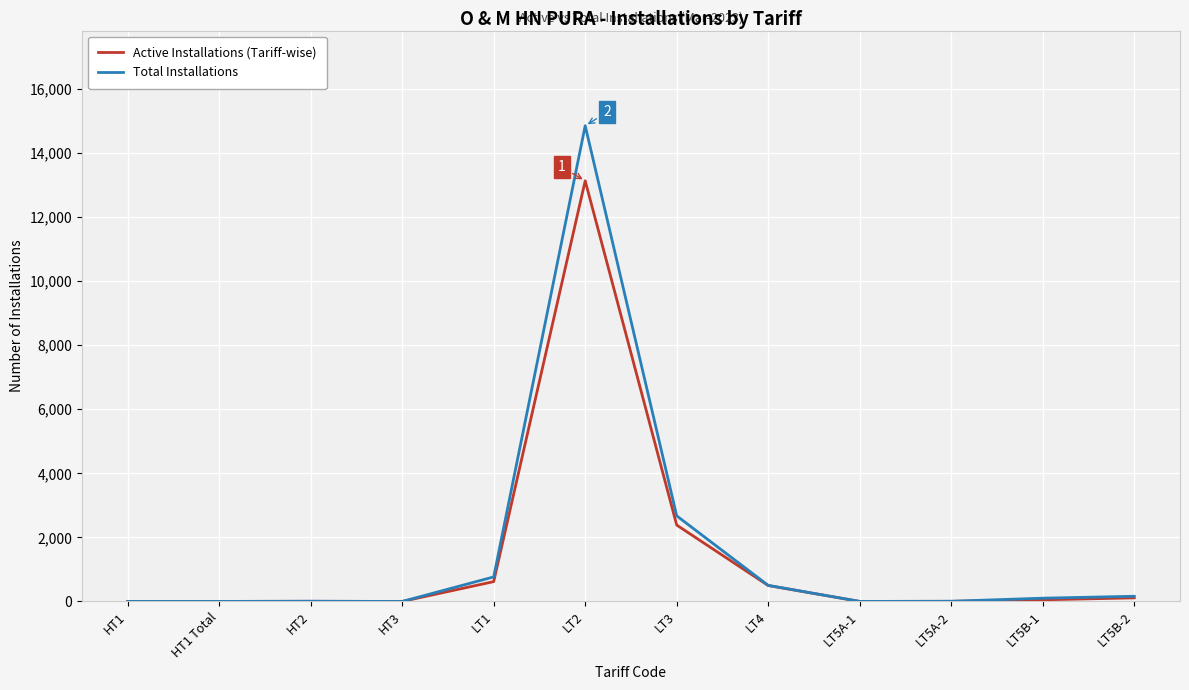

At which label does Active Installations (Tariff-wise) reach its peak?

LT2